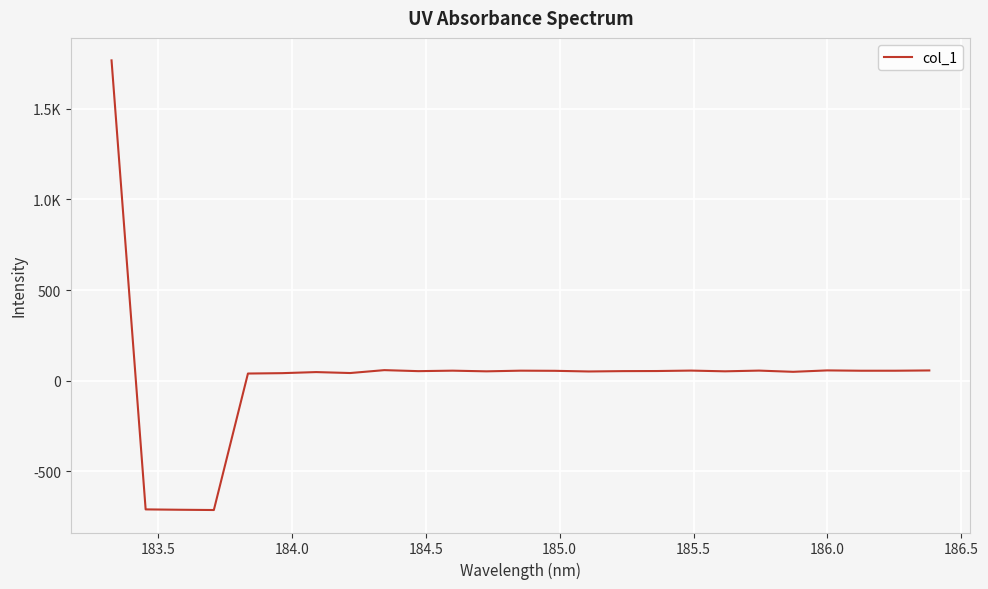

Is this an area chart (filled region under the line)?

No